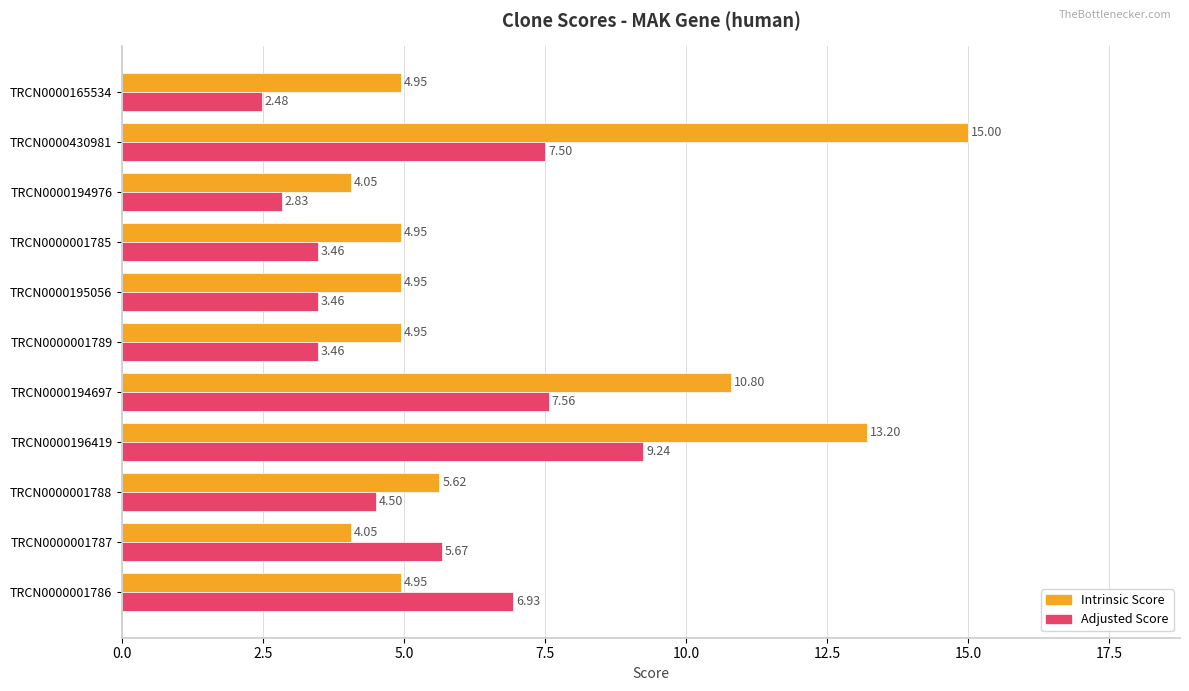

Between TRCN0000194697 and TRCN0000001789, which series saw the biggest shift?

Intrinsic Score